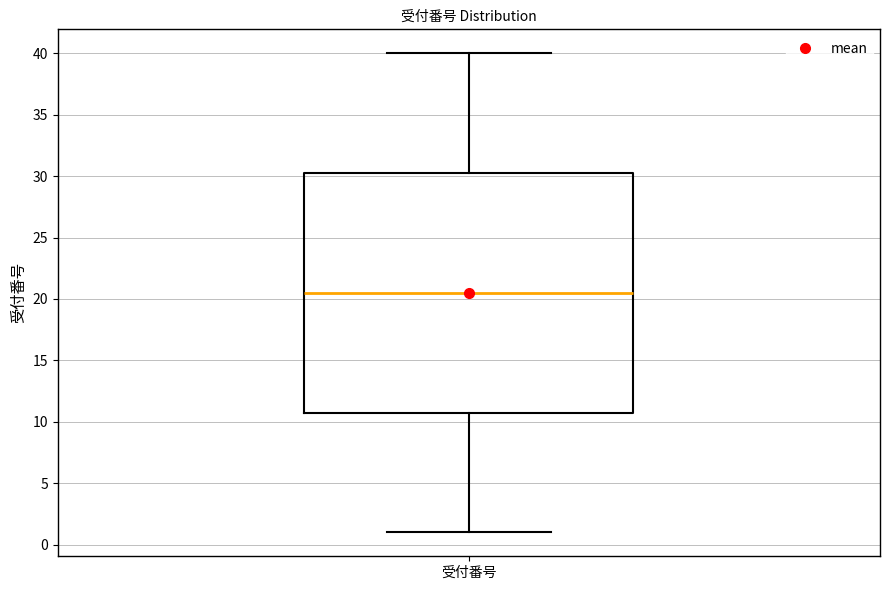

Read this box plot against the y-axis: the position of the median line, the range covered by the box, and the ends of both whiskers. The values are not printed on the chart, so give them approximately, as read against the axis.

median 20.5, box 11.0 to 30.5, whiskers 1.0 to 40.0